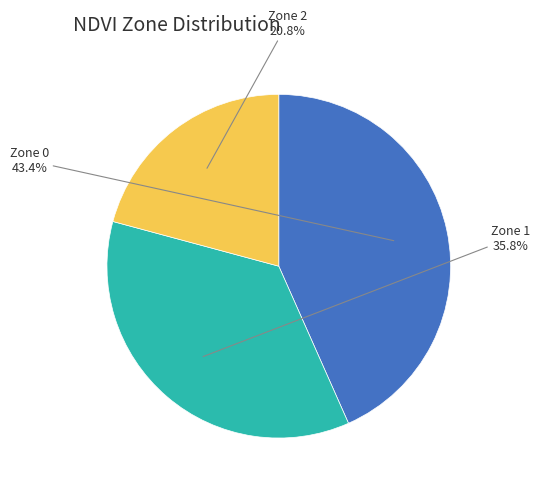

Does any single category account for the majority?

No